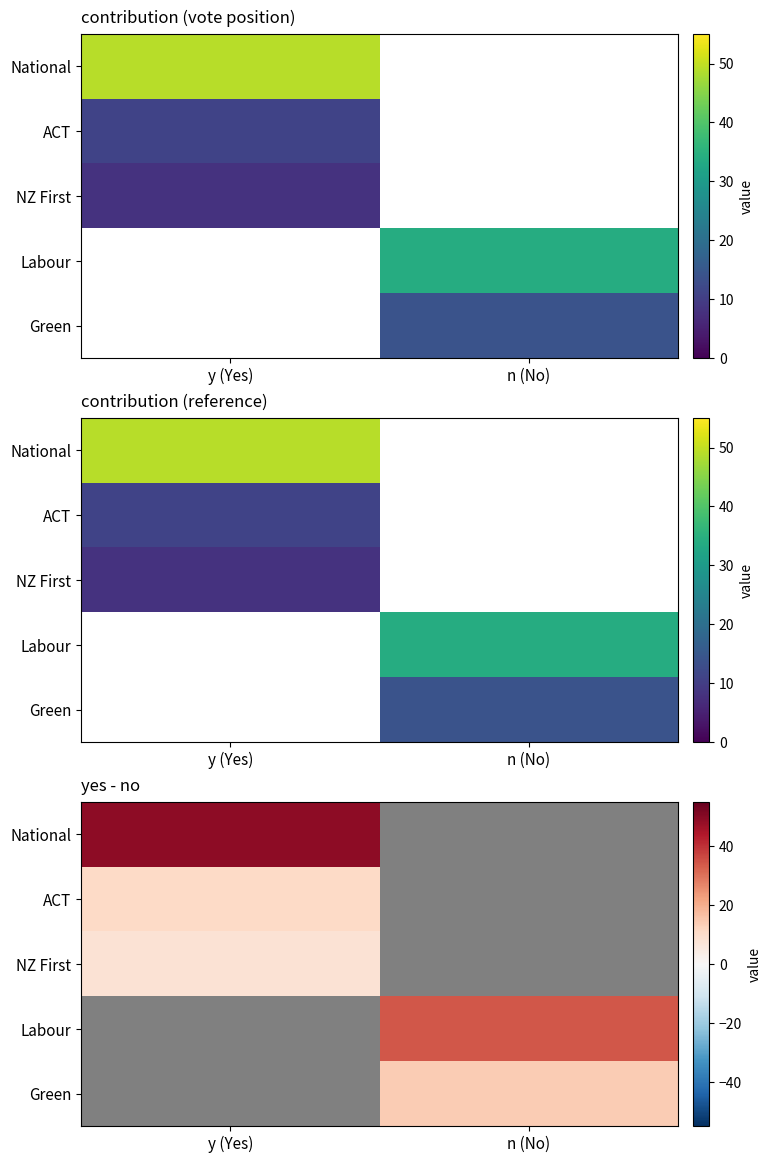

Which category has the lowest value across all series?

y (Yes)